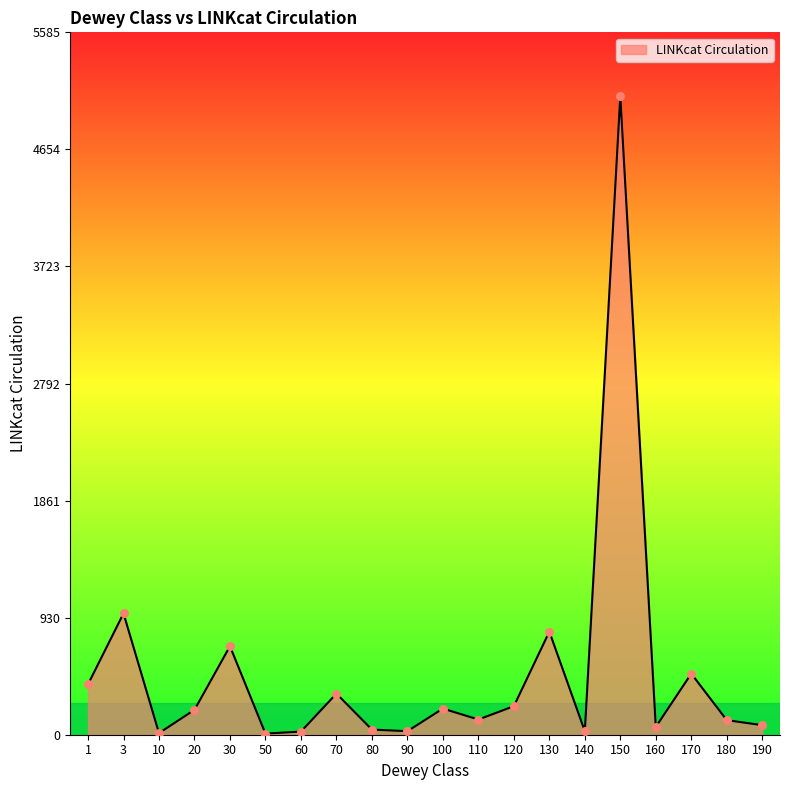

Which has a higher value, 180 or 30?

30